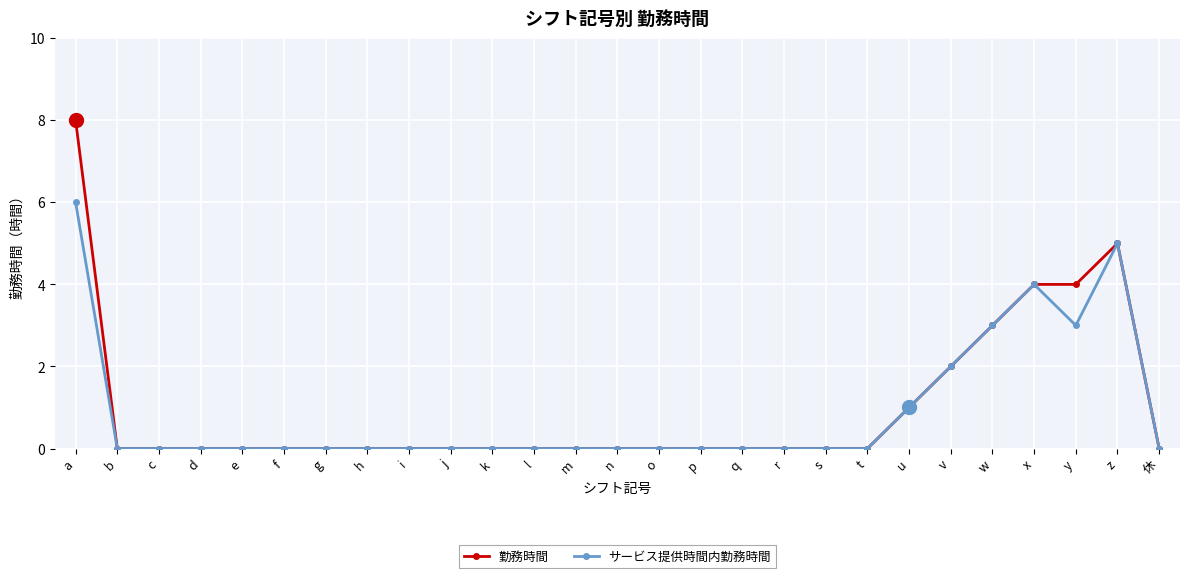

Does the chart display data point markers on the line(s)?

Yes